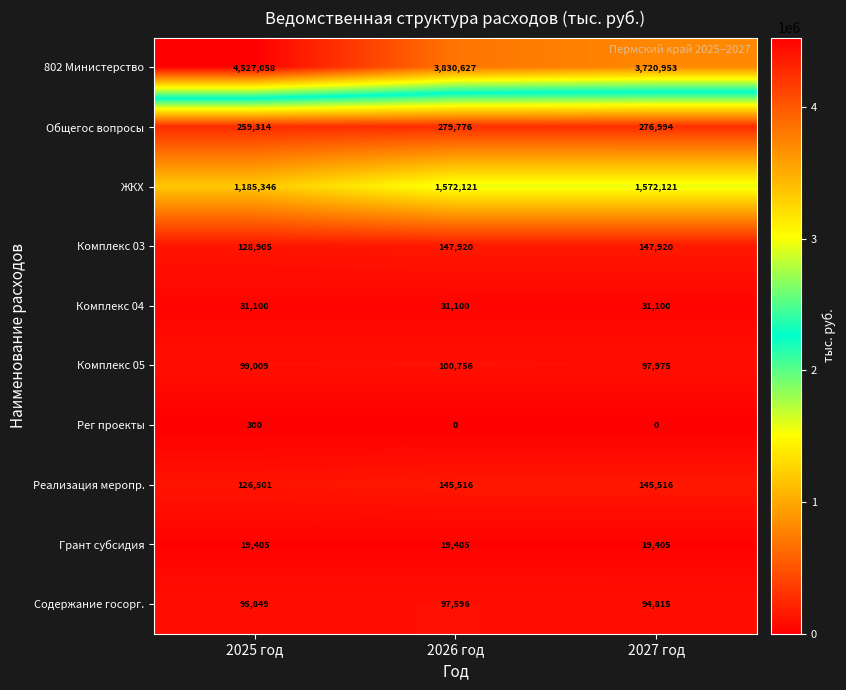

What is the difference between the maximum and second lowest values in the Рег проекты series?

300